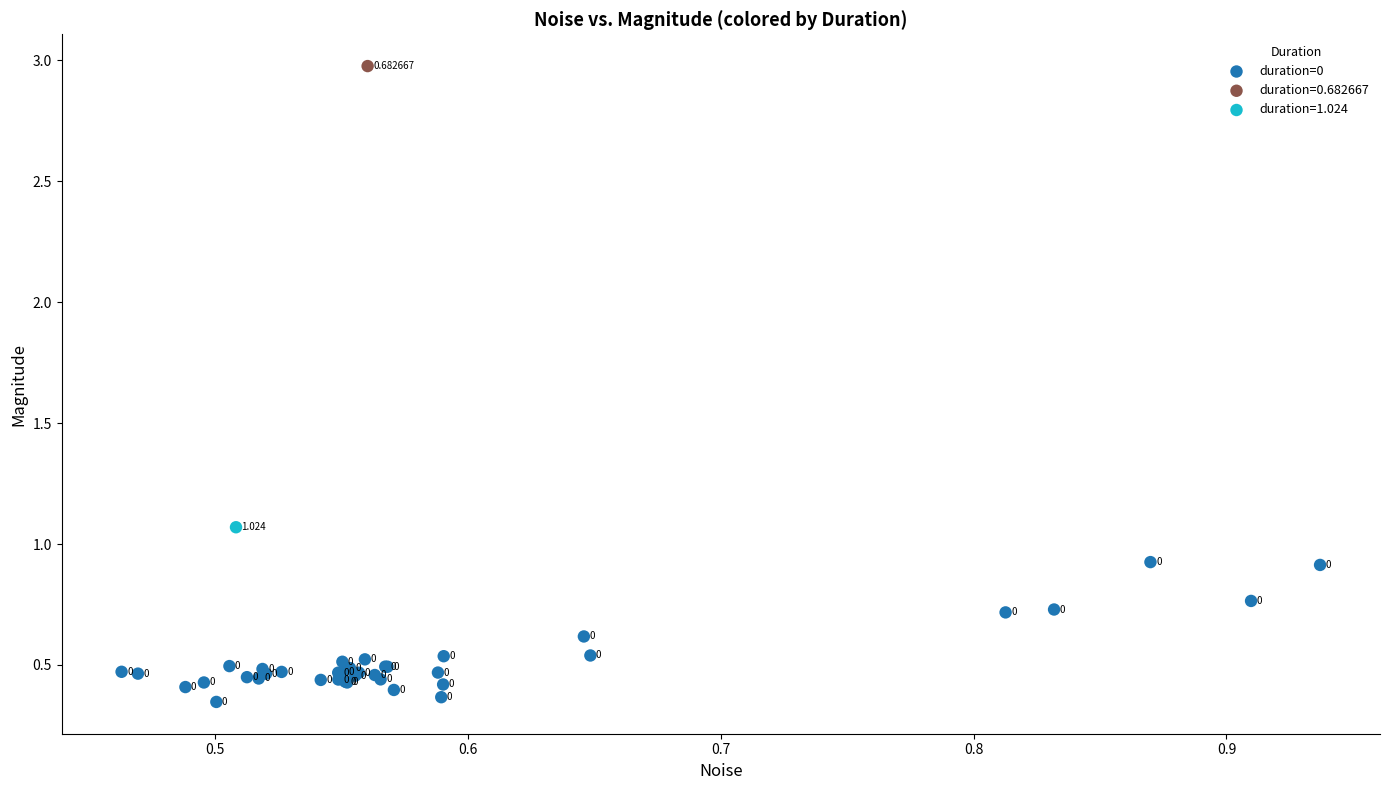

What are all the series names shown in the legend?

duration=0, duration=0.682667, duration=1.024